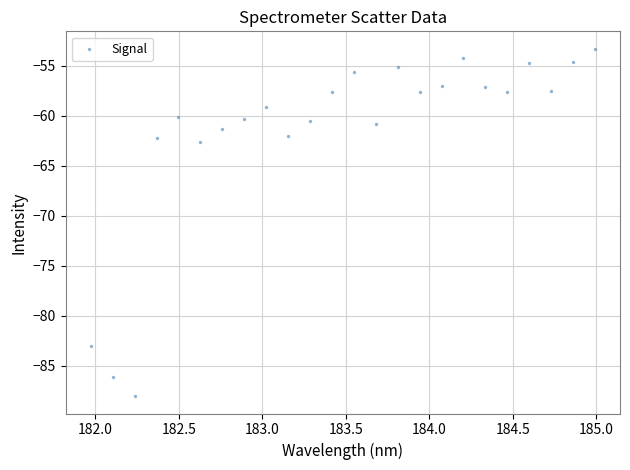

What is the range of X values (max minus min)?

3.0